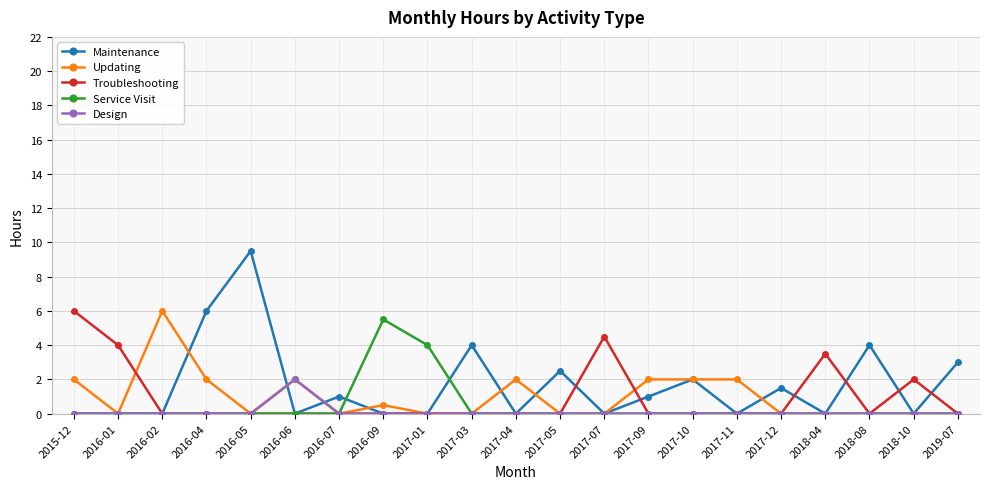

Reading right to left, extract all data points from this chart.

Maintenance: 3.0	0.0	4.0	0.0	1.5	0.0	2.0	1.0	0.0	2.5	0.0	4.0	0.0	0.0	1.0	0.0	9.5	6.0	0.0	0.0	0.0
Updating: 0.0	0.0	0.0	0.0	0.0	2.0	2.0	2.0	0.0	0.0	2.0	0.0	0.0	0.5	0.0	2.0	0.0	2.0	6.0	0.0	2.0
Troubleshooting: 0.0	2.0	0.0	3.5	0.0	0.0	0.0	0.0	4.5	0.0	0.0	0.0	0.0	0.0	0.0	0.0	0.0	0.0	0.0	4.0	6.0
Service Visit: 0.0	0.0	0.0	0.0	0.0	0.0	0.0	0.0	0.0	0.0	0.0	0.0	4.0	5.5	0.0	0.0	0.0	0.0	0.0	0.0	0.0
Design: 0.0	0.0	0.0	0.0	0.0	0.0	0.0	0.0	0.0	0.0	0.0	0.0	0.0	0.0	0.0	2.0	0.0	0.0	0.0	0.0	0.0